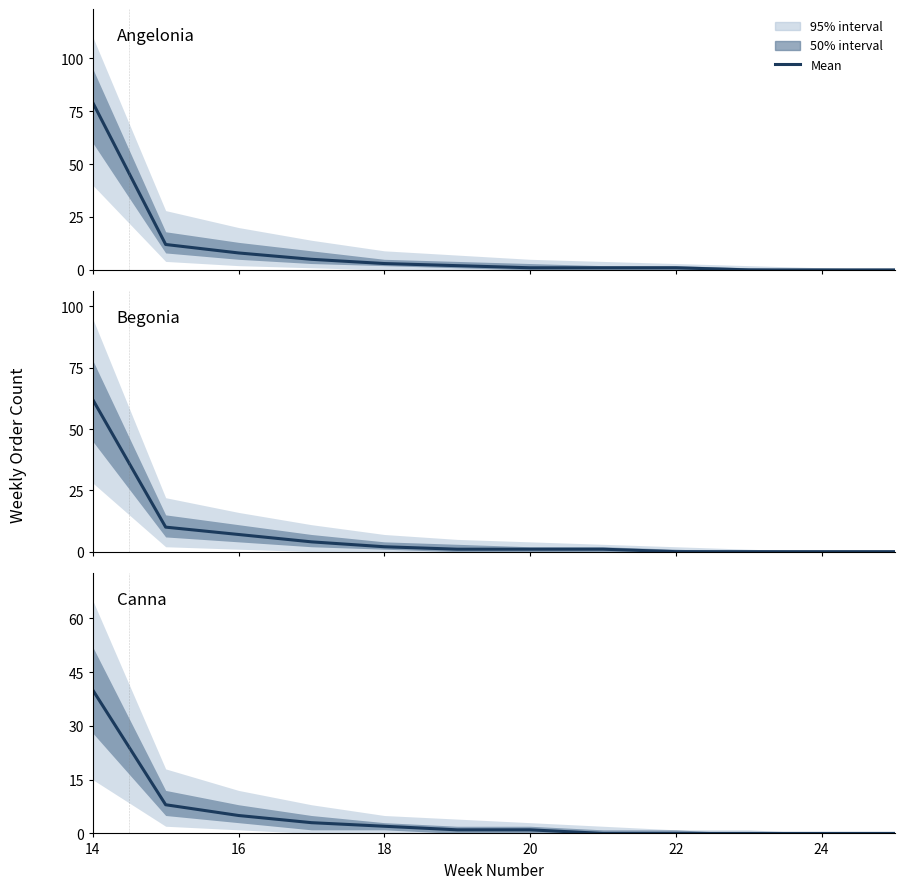

Rank the series by their average value, from lowest to highest.

Canna, Begonia, Angelonia